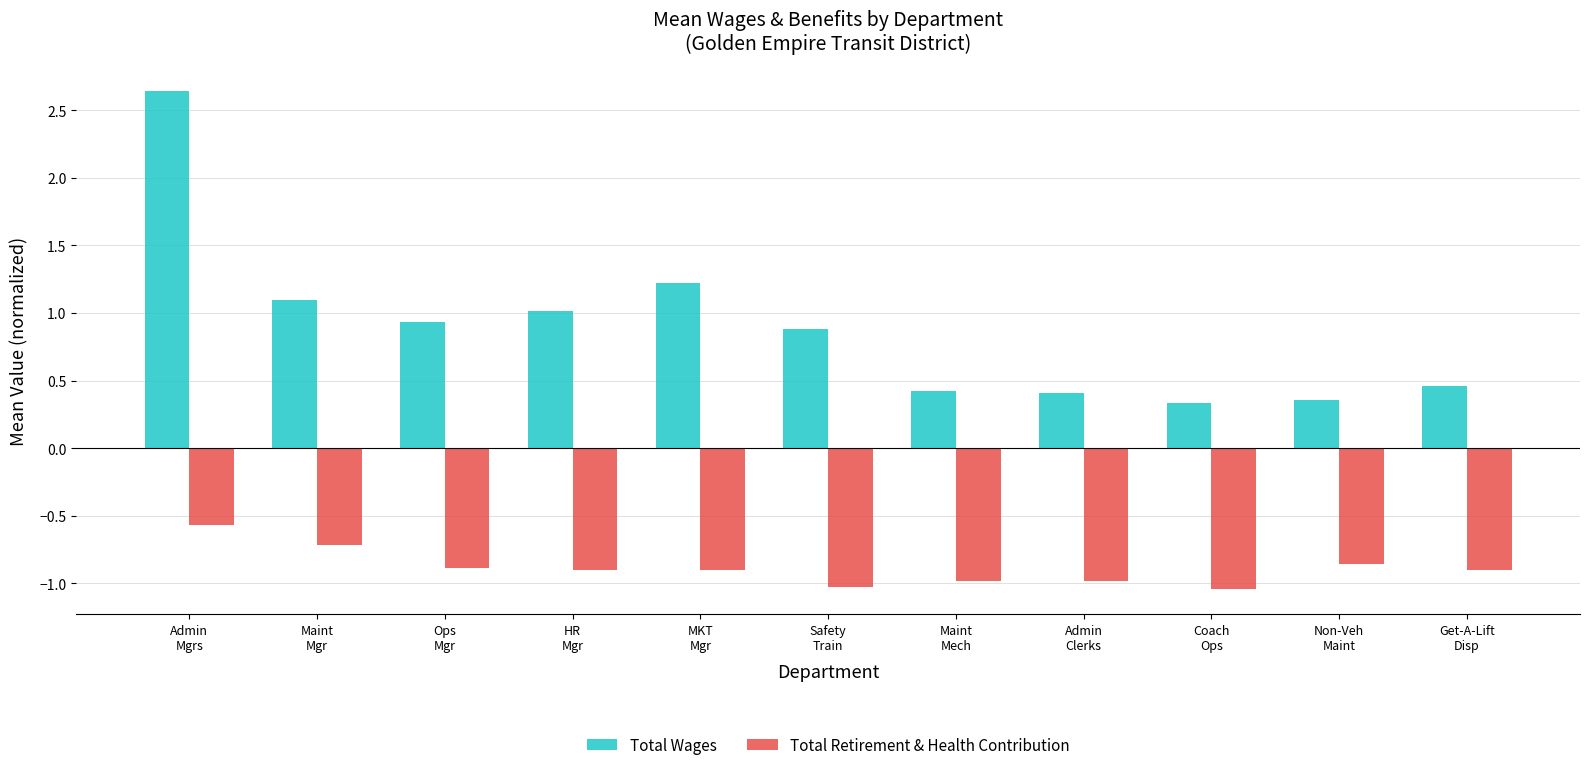

What is the lowest value of the Total Wages series?

0.3